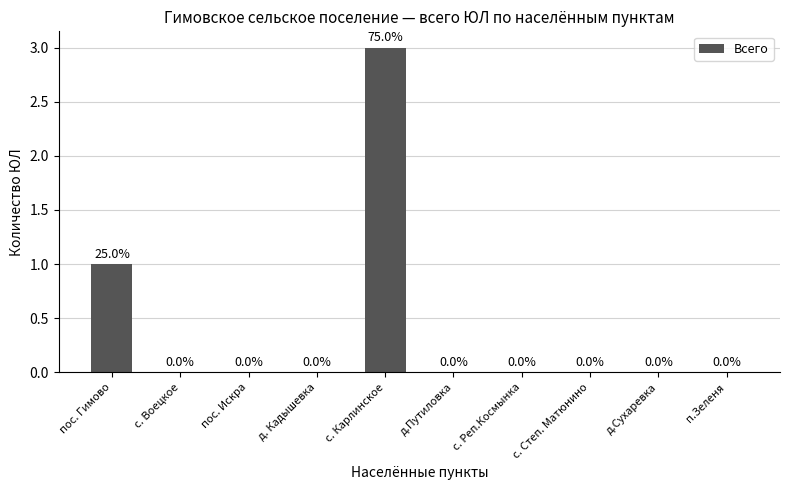

At which label is the value closest to 1?

пос. Гимово